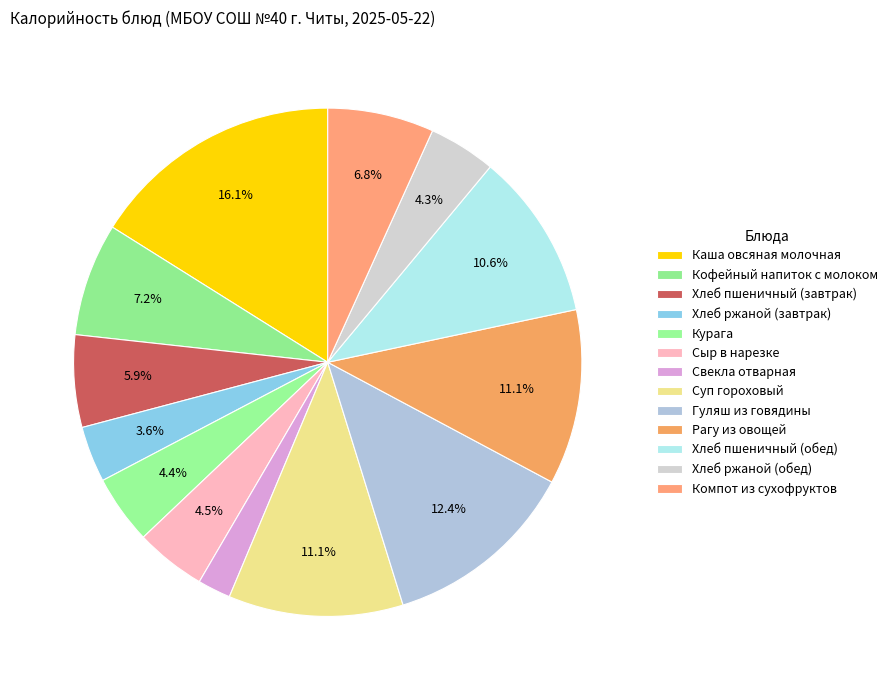

To the nearest percent, what is the combined percentage of Свекла отварная and Каша овсяная молочная?

18%